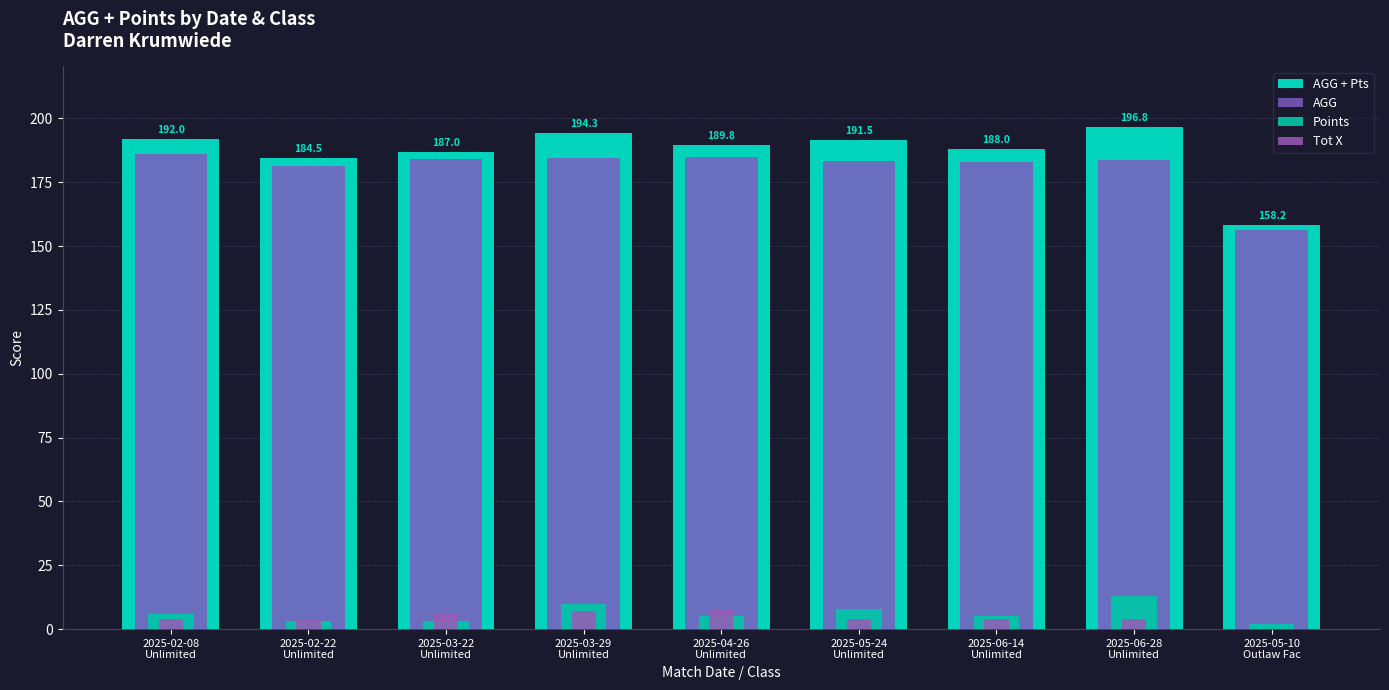

What is the difference between the second highest and minimum values in the AGG + Pts series?

36.1